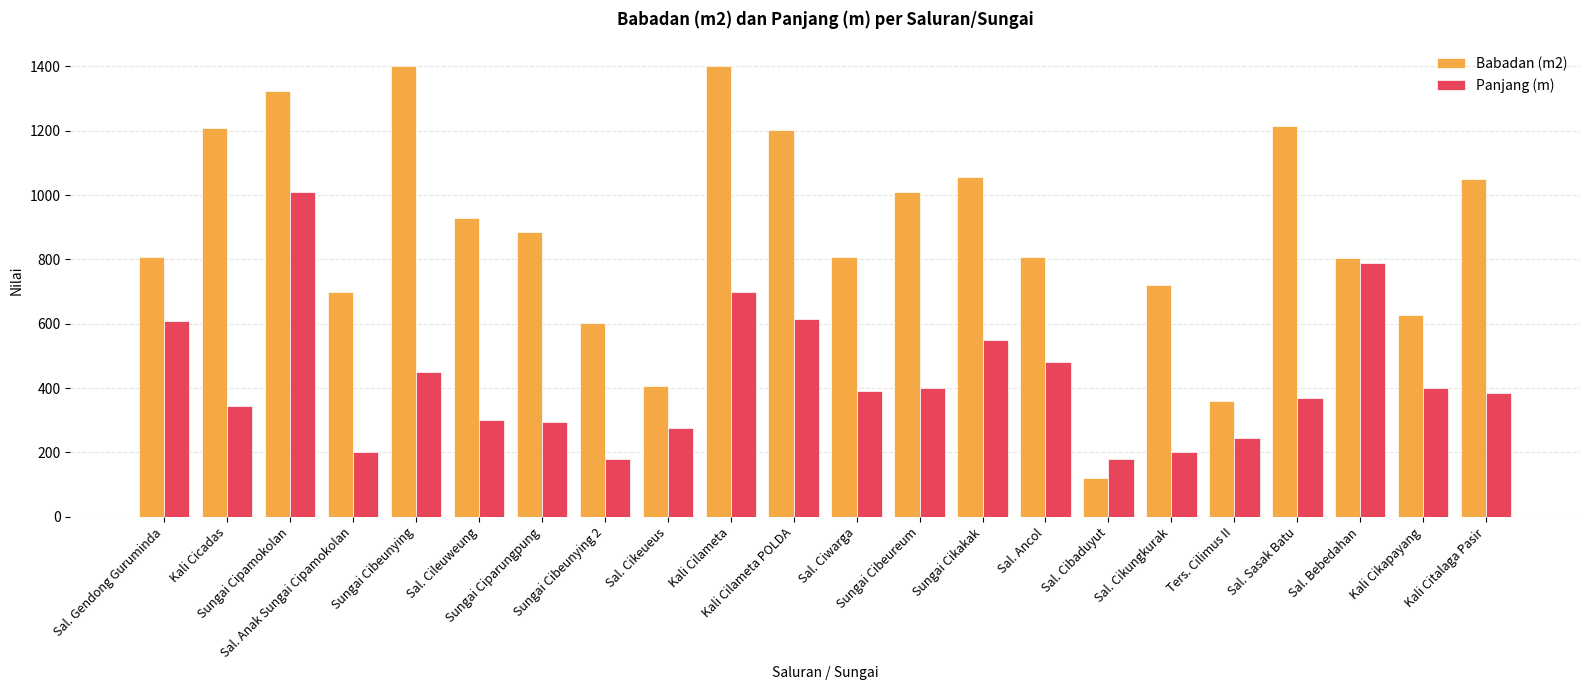

What is the total value across all series at Sal. Cileuweung?

1228.8